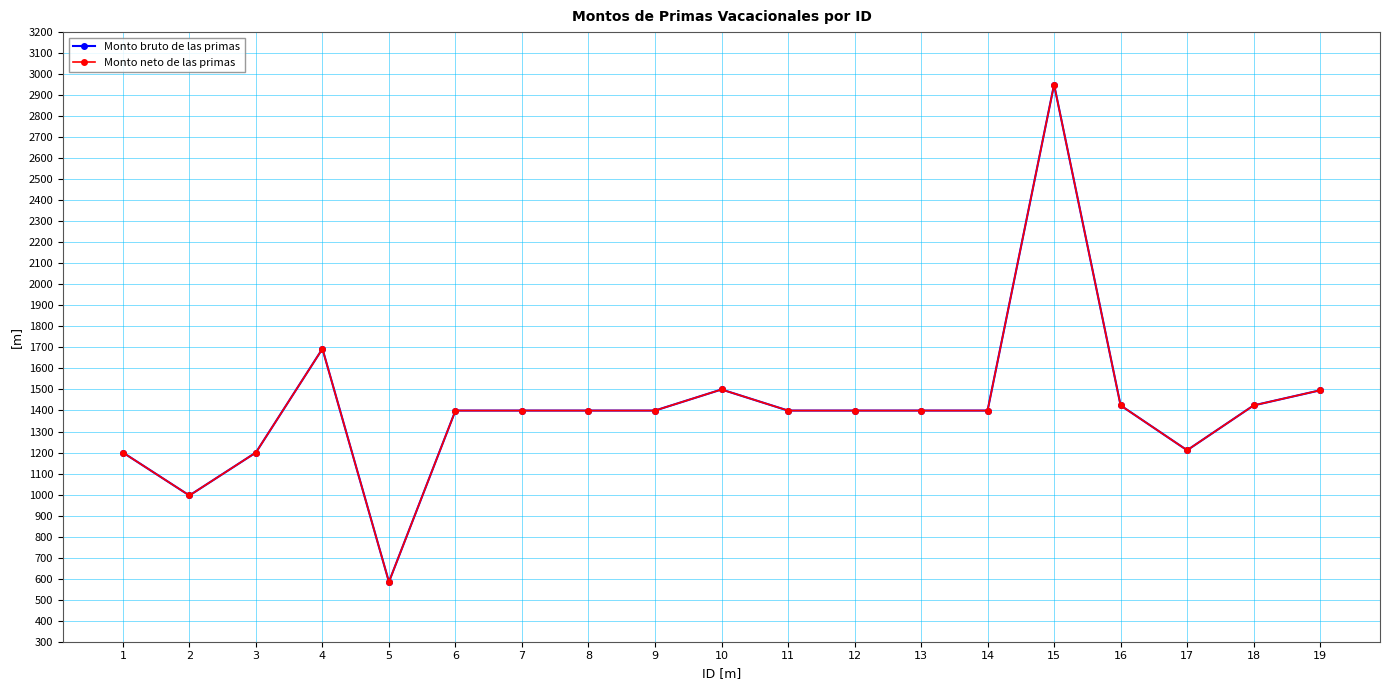

Does the chart have visible grid lines?

Yes